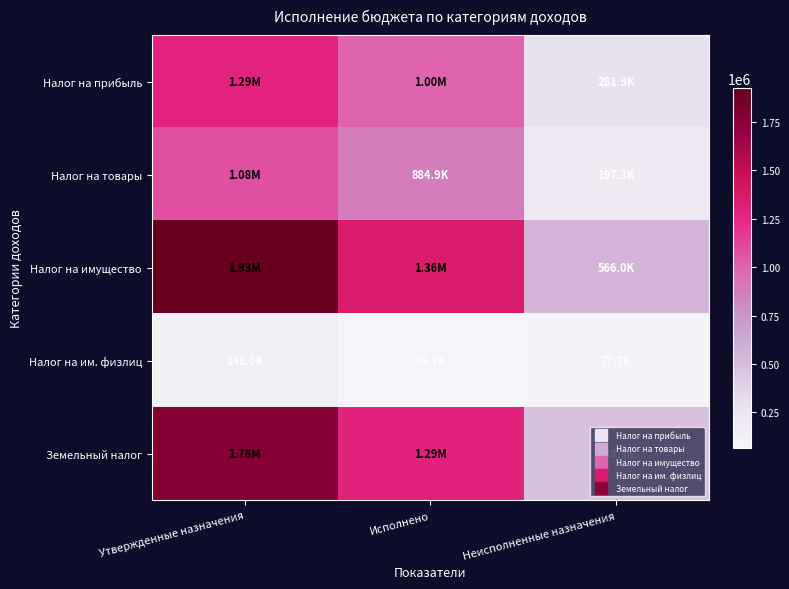

At which category is the sum across all series the highest?

Утвержденные назначения